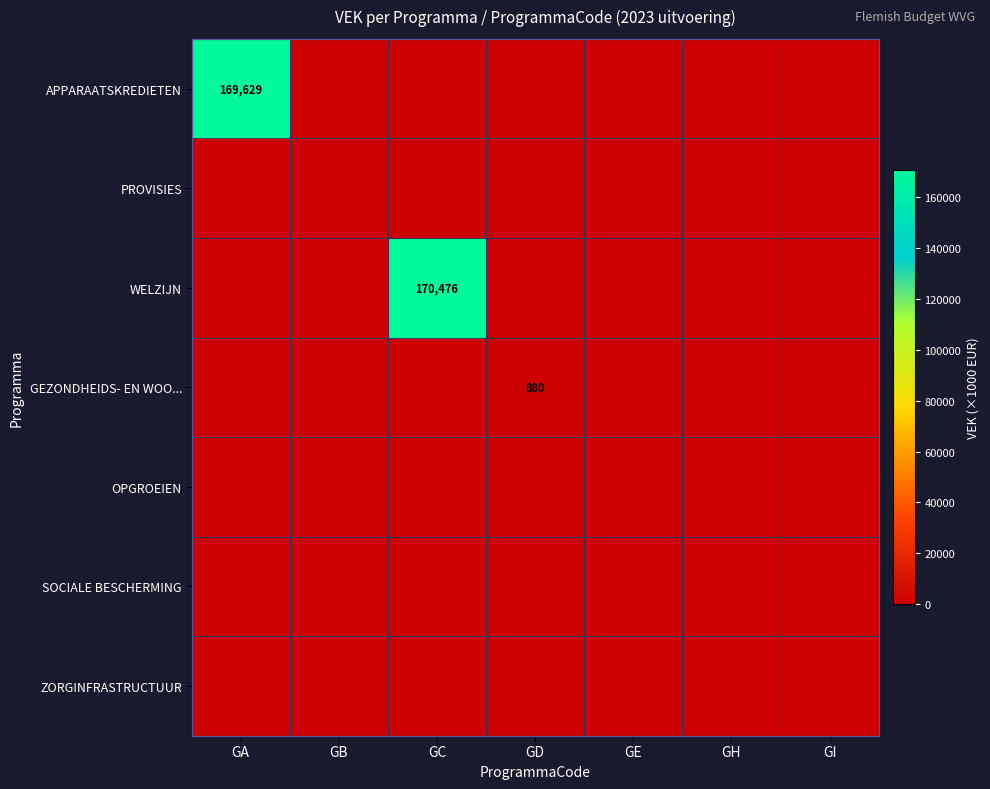

The APPARAATSKREDIETEN series shows 293790 at GA. True or false?

False